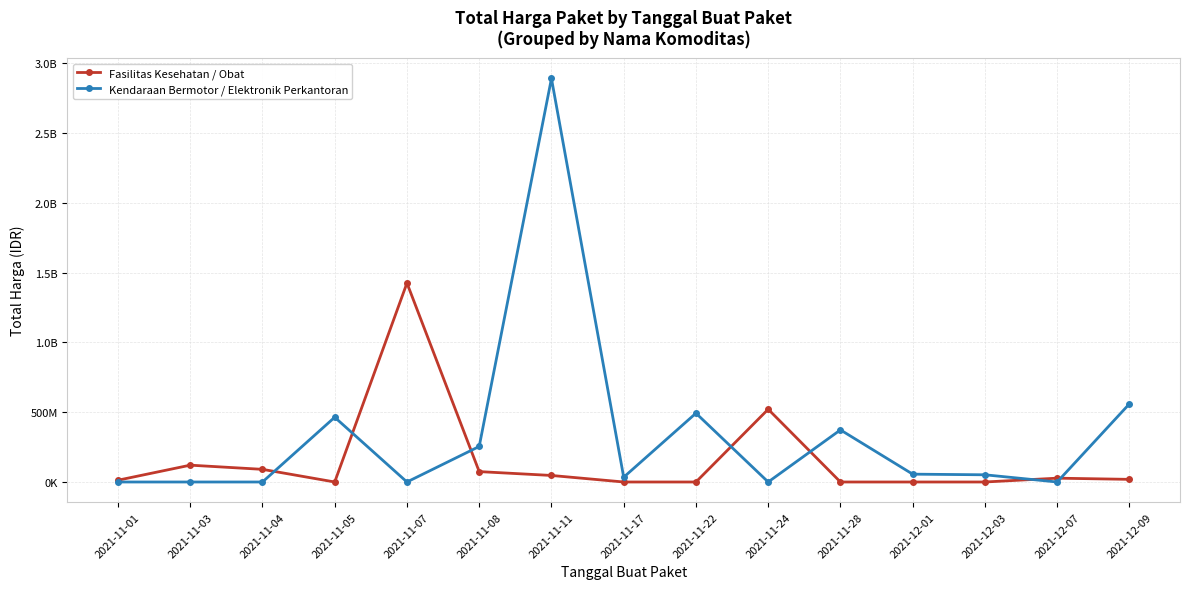

Is this an area chart (filled region under the line)?

No